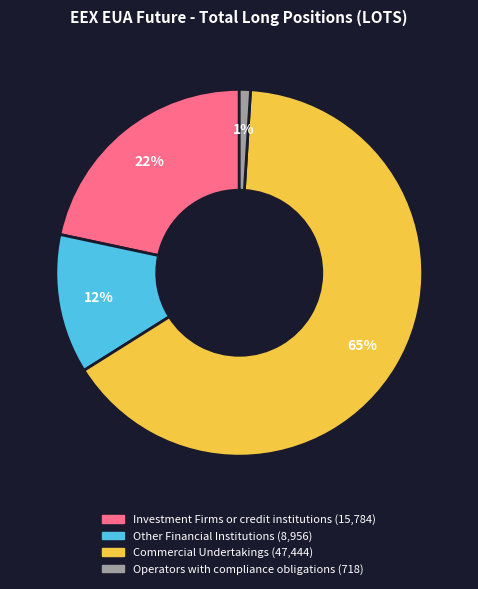

Which slice is the smallest?

Operators with compliance obligations